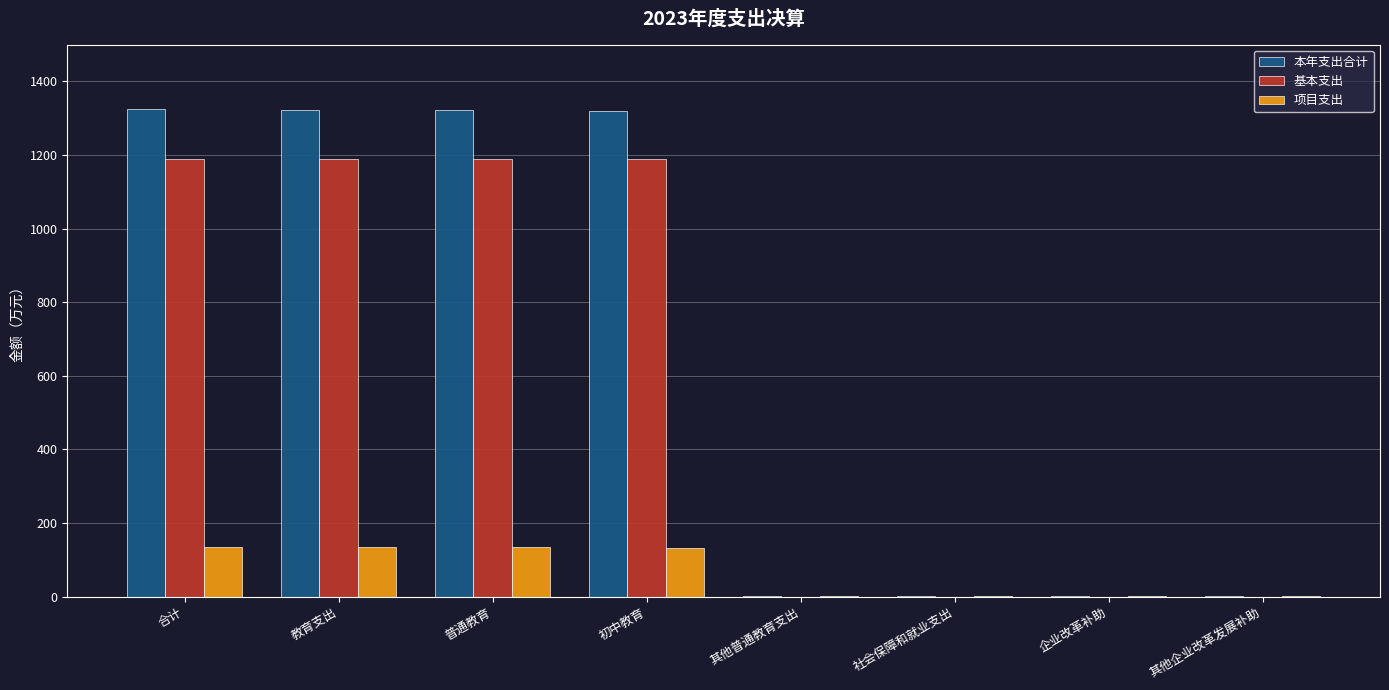

Where does the 基本支出 series first go above 1188?

合计